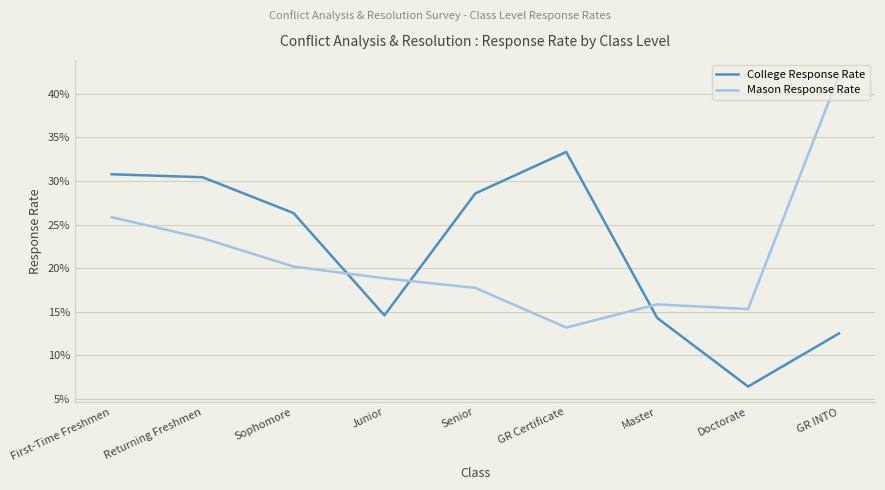

What is the label of the 5th point from the left?

Senior